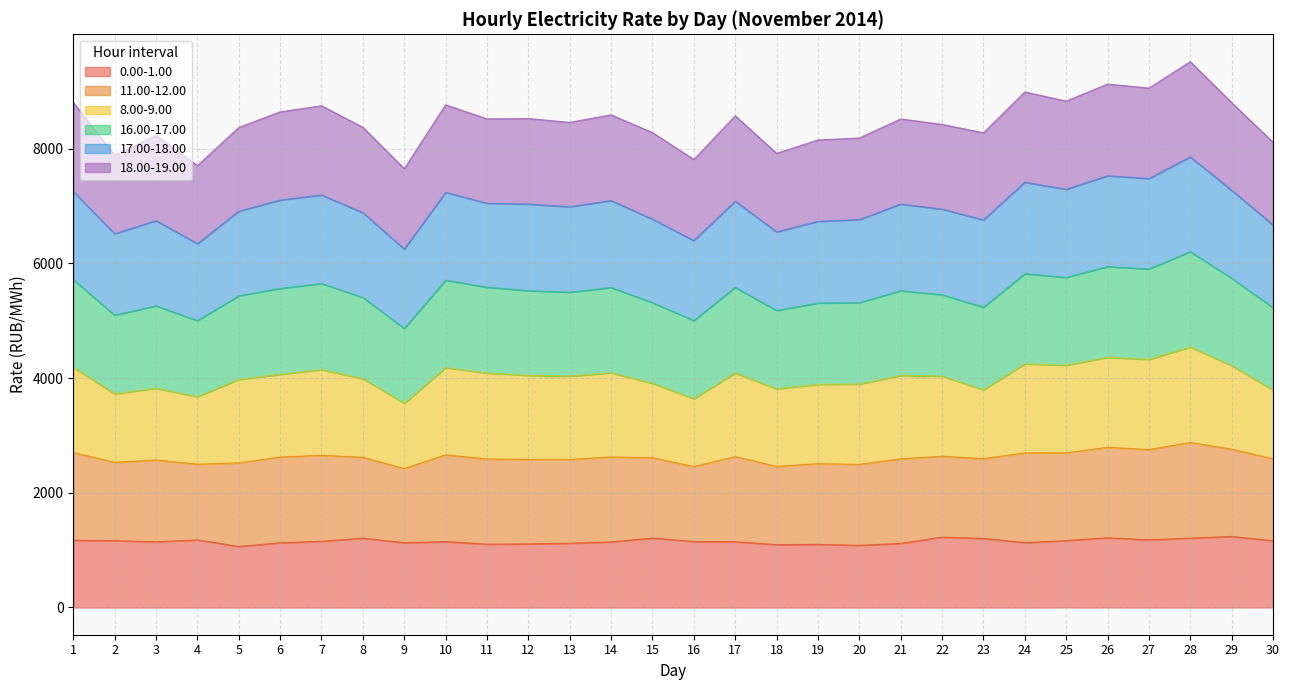

What is the total value across all series at 9?

7651.7